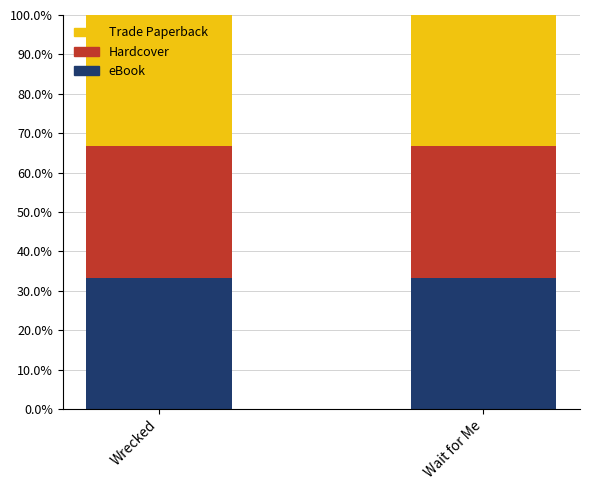

Is it true that Trade Paperback equals 127877210 at Wrecked?

False